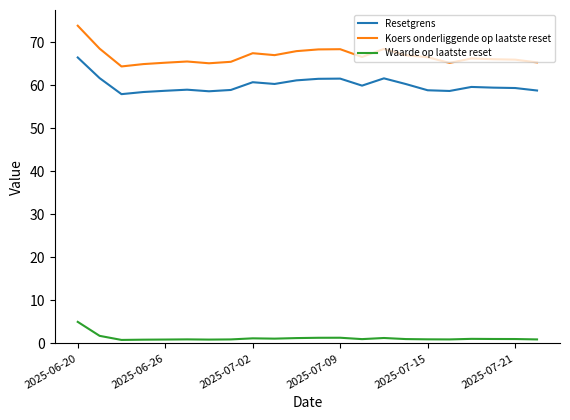

What is the lowest value of the Resetgrens series?

57.9